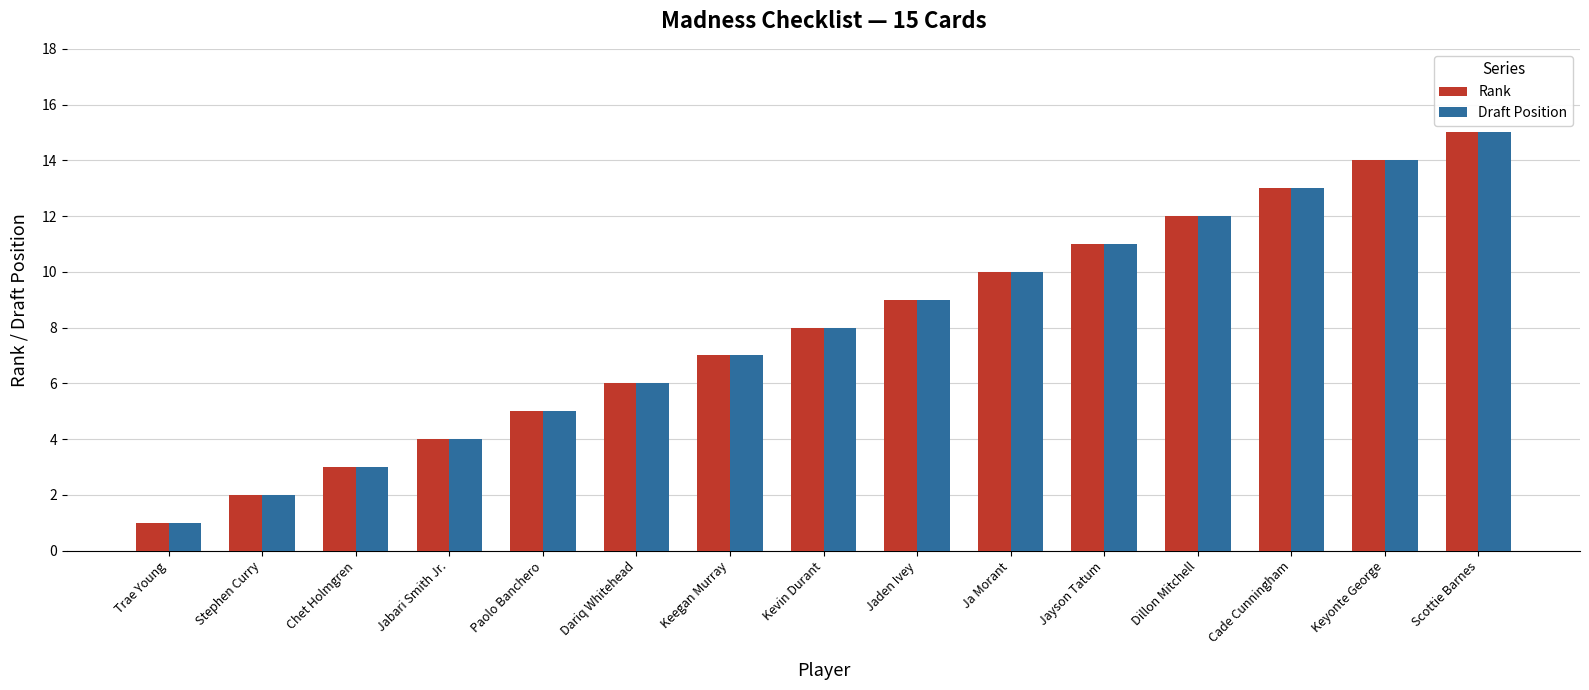

What is the highest value of the Rank series?

15